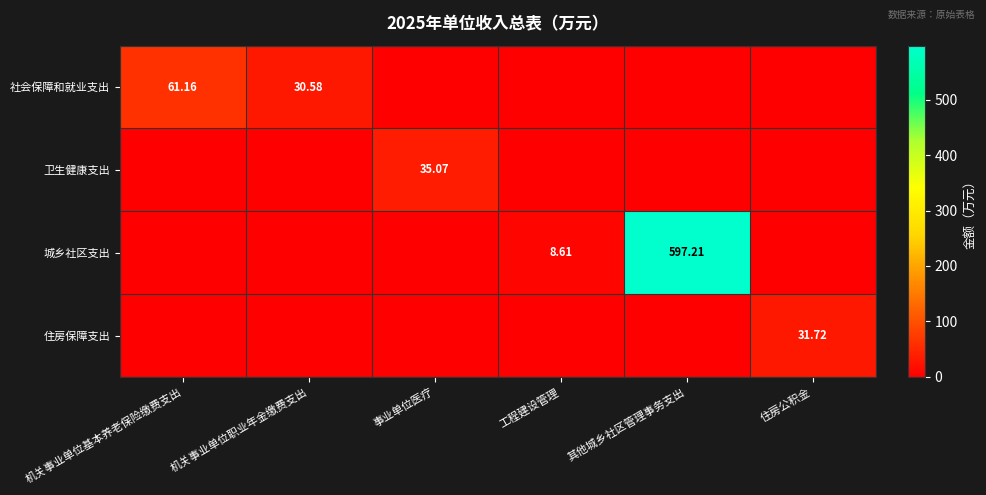

Which series has the largest range (max minus min)?

城乡社区支出